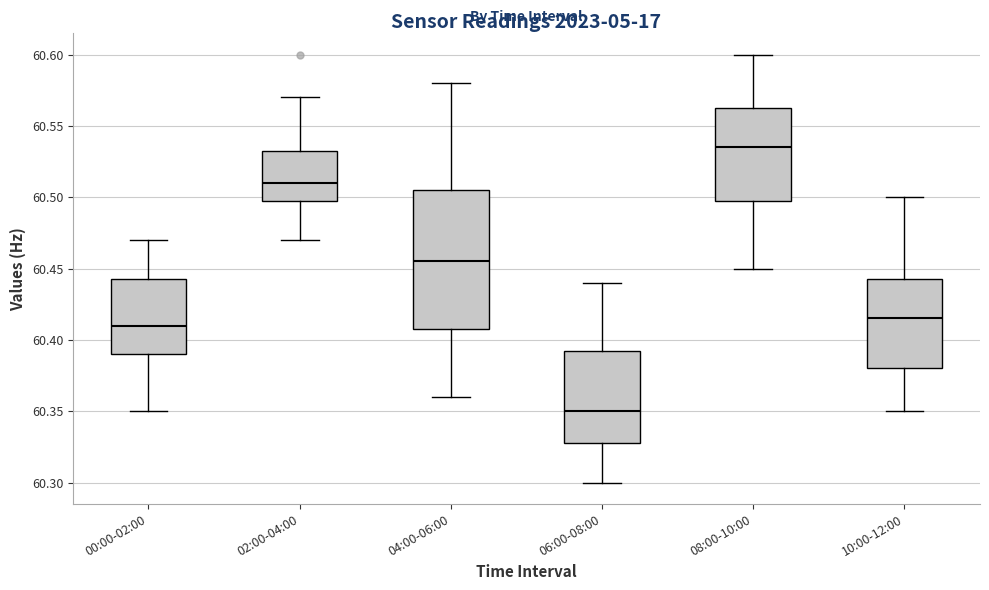

Comparing the boxes themselves (not the whiskers), which one is the tallest?

04:00-06:00